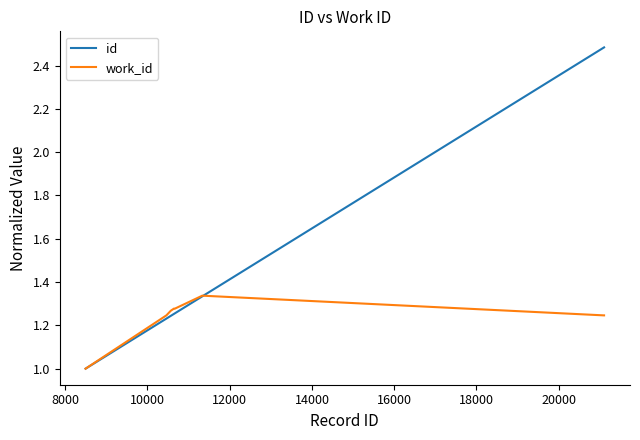

What is the minimum value shown in the chart?

1.0